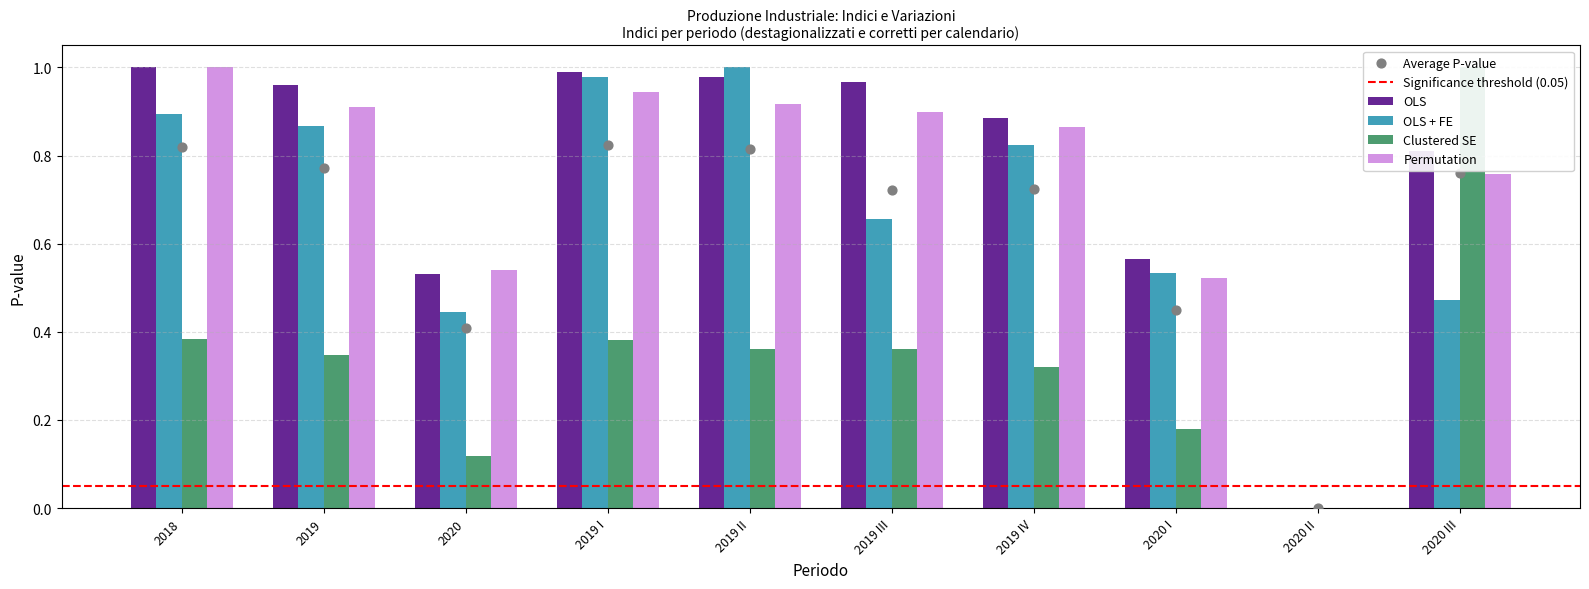

Which series has the largest total across all categories?

OLS